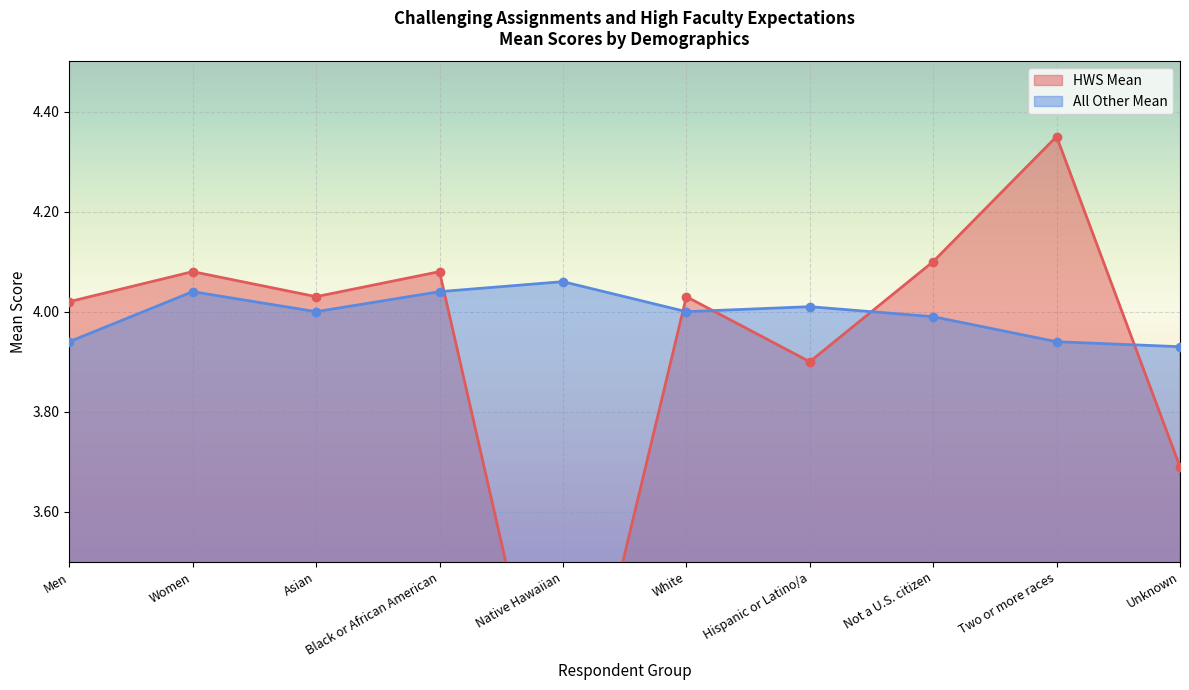

Is it true that All Other Mean equals 6.5 at Native Hawaiian?

False